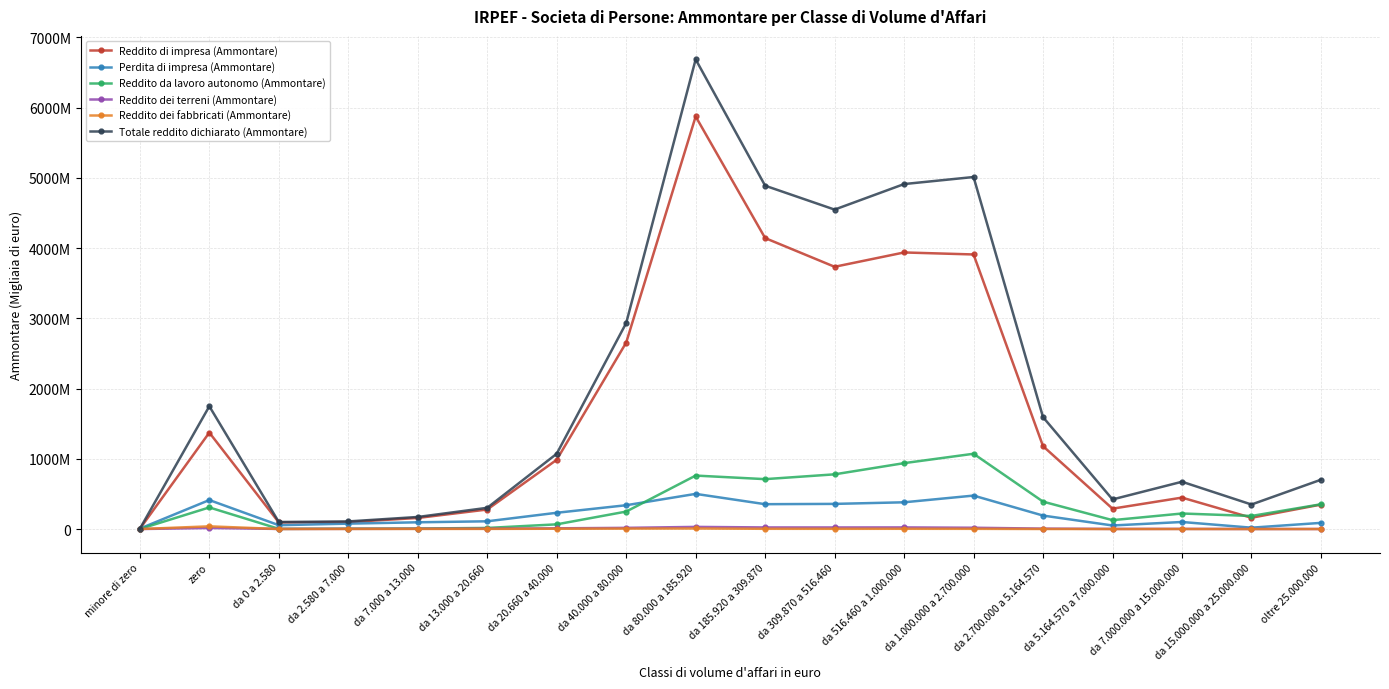

What is the sum of all Perdita di impresa (Ammontare) values?

3845868